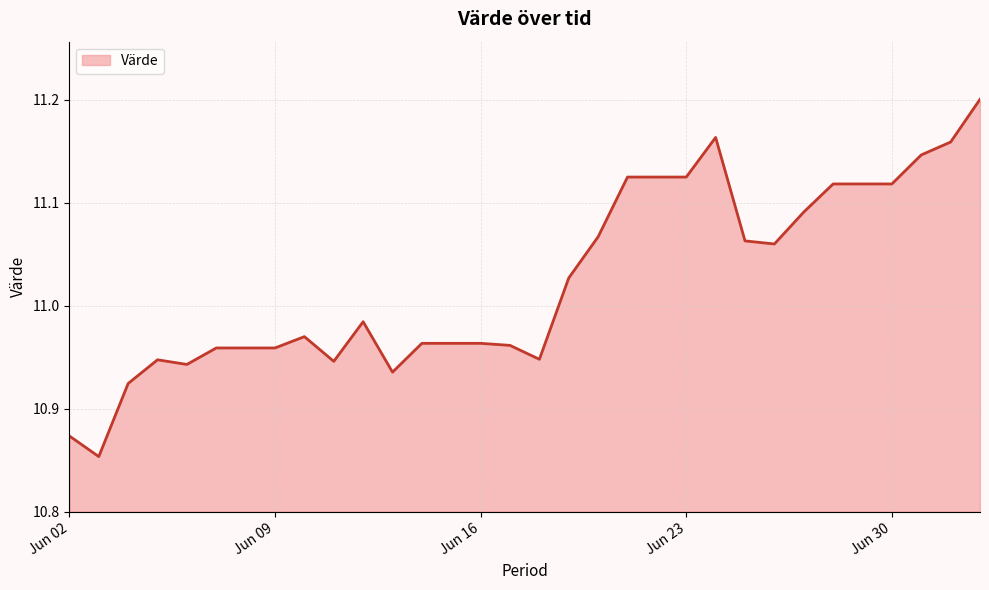

What is the difference between the maximum and minimum values?

0.3